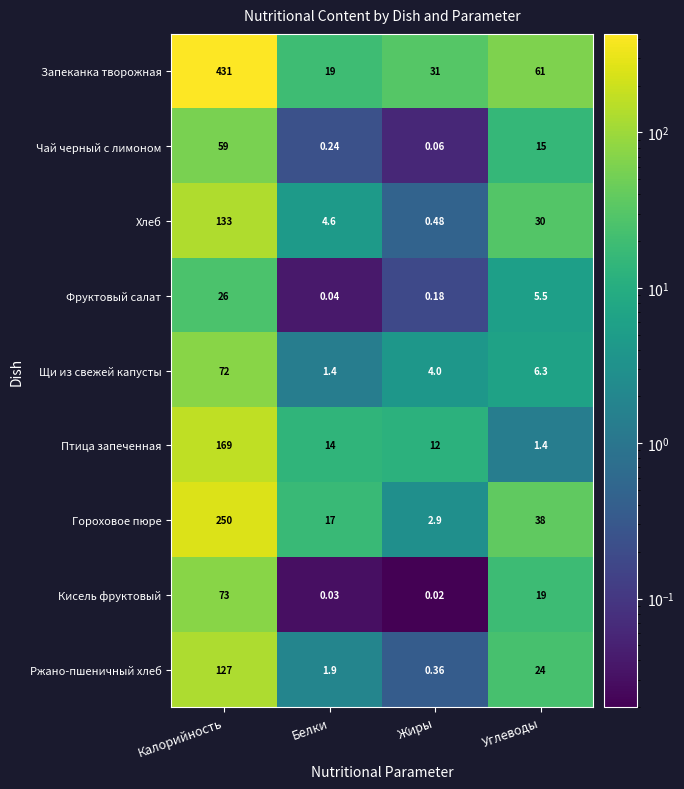

Where does the Кисель фруктовый series first go above 19?

Калорийность